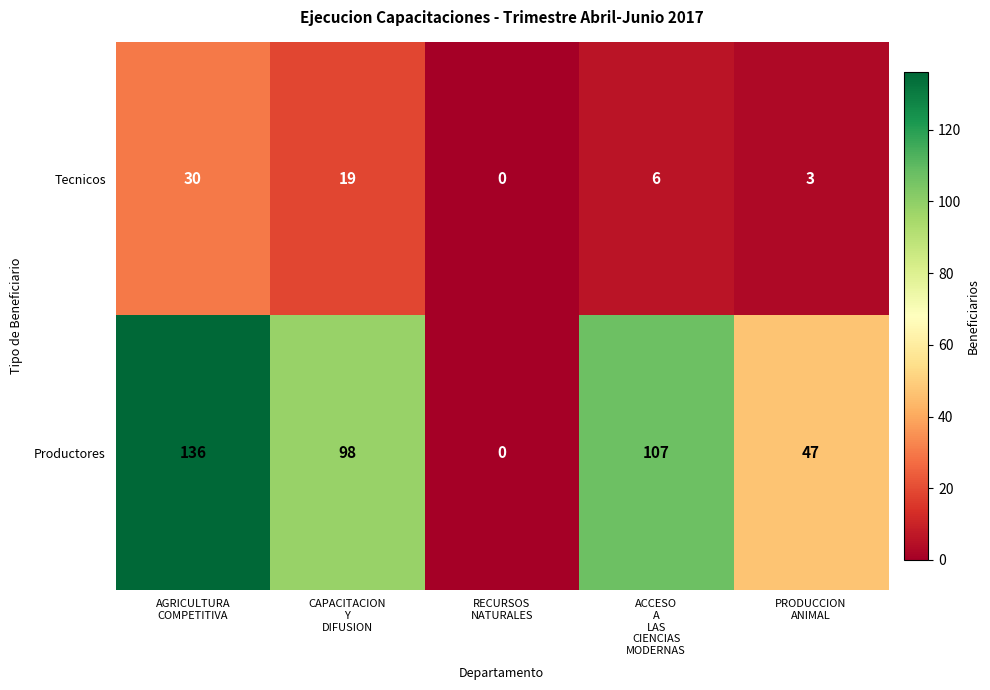

Count the Tecnicos values in the range 3 to 19.

3